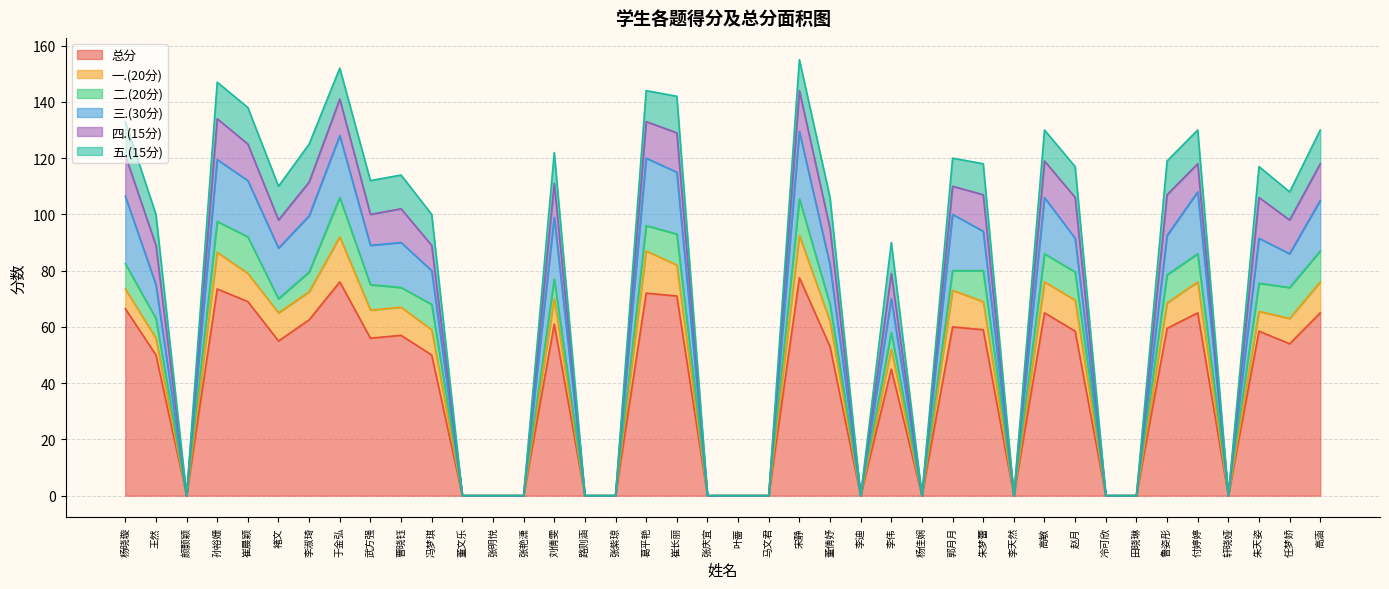

Rank the categories by 五.(15分) value from lowest to highest.

颜颢颖, 董文乐, 张明悦, 张艳潇, 路则涵, 张紫琼, 张庆宜, 叶蔷, 马文君, 李迪, 杨佳娴, 李天然, 冷可欣, 田晓琳, 轩晓娅, 郭月月, 任梦娇, 王然, 于金弘, 冯梦琪, 刘倩雯, 葛平艳, 宋静, 董倩妤, 李伟, 朱梦蕾, 高敏, 赵月, 朱天姿, 杨晓璇, 褚文, 武方强, 曹晓钰, 鲁姿彤, 付婷婷, 高涵, 孙裕姗, 崔晨颖, 崔长丽, 李淑琦